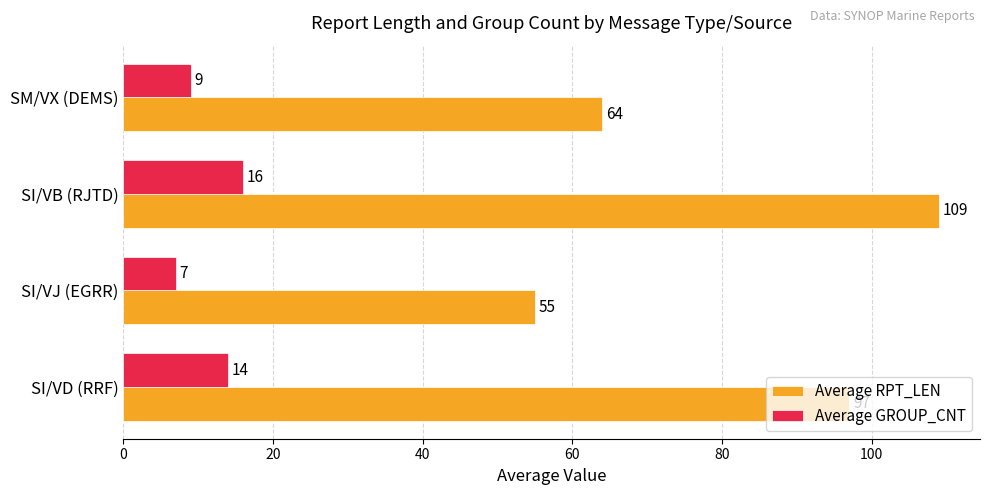

At how many categories does at least one series exceed 104?

1